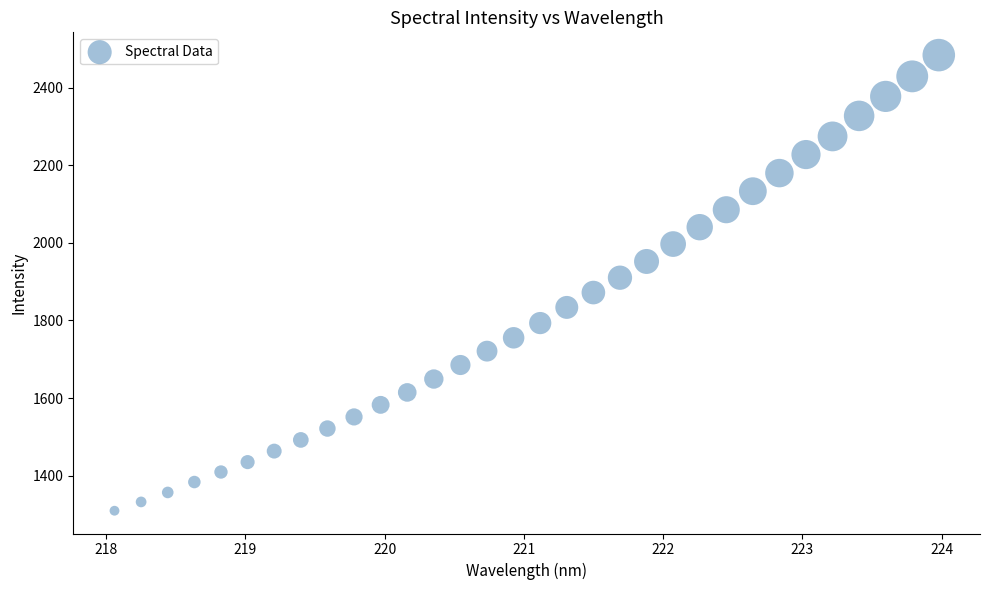

What is the range of X values (max minus min)?

5.9